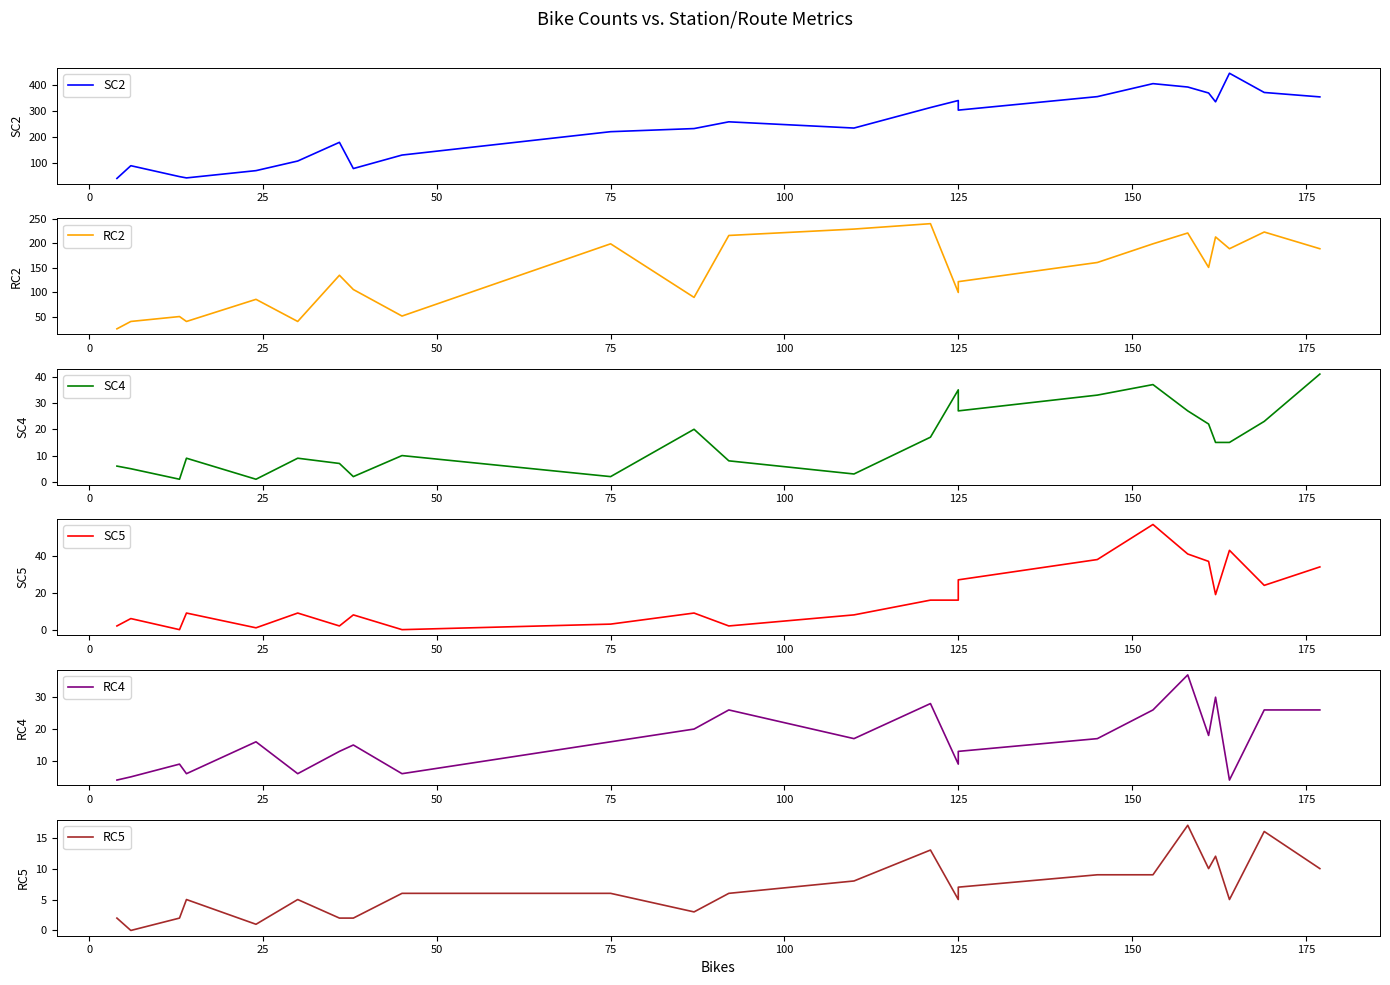

What is the difference between the RC5 values at 150 and 50?

3